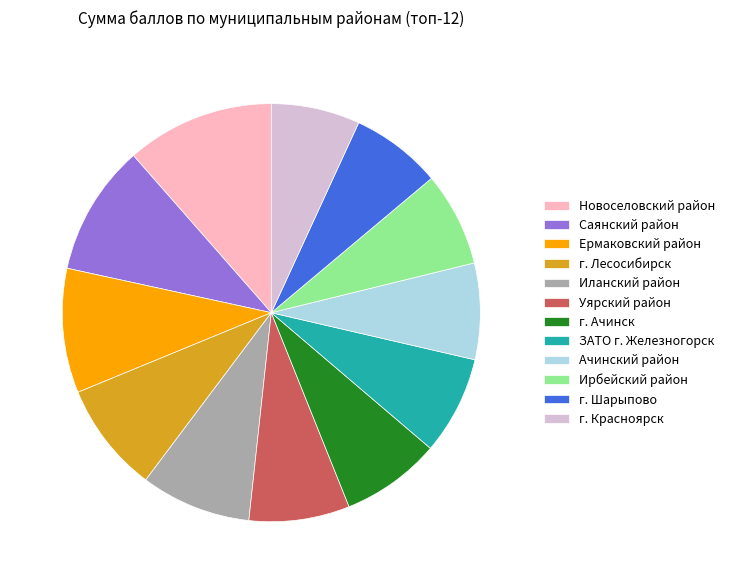

Count the number of slices in the pie.

12